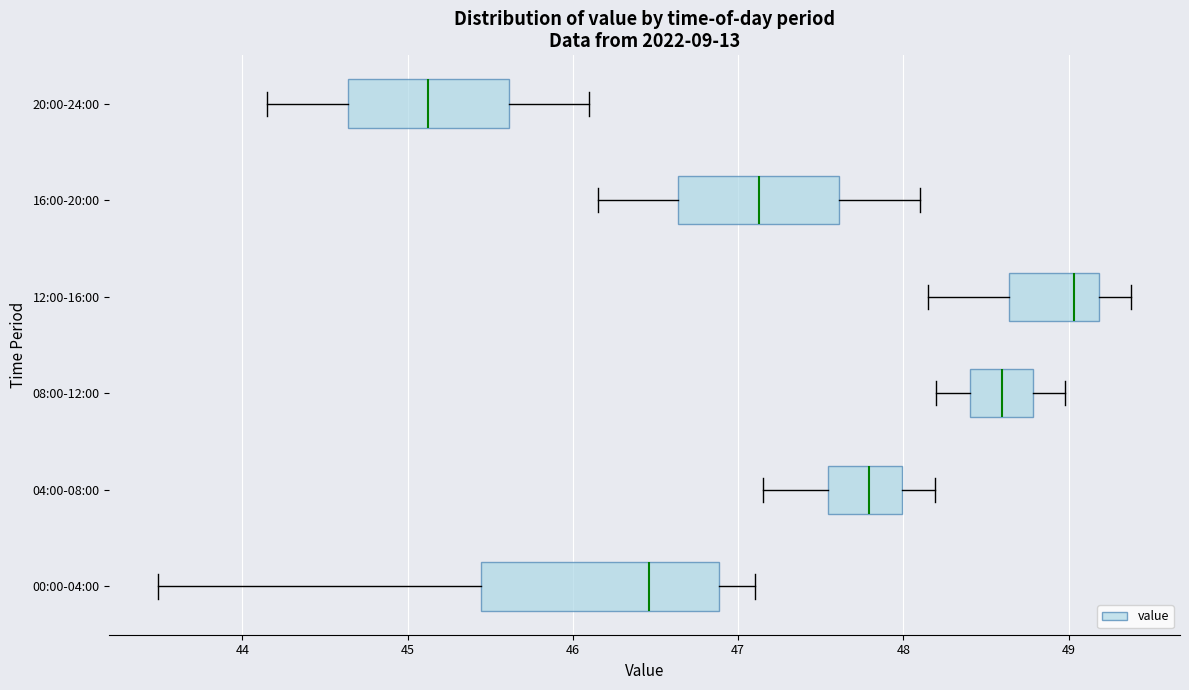

Reading bottom to top, transcribe this box plot: for each box, give where its median line is, the range the box spans, and where its two whiskers end, as read against the x-axis. The values are not printed on the chart, so give them approximately, as read against the axis.

00:00-04:00: median 46.5, box 45.4 to 46.9, whiskers 43.5 to 47.1
04:00-08:00: median 47.8, box 47.5 to 48.0, whiskers 47.2 to 48.2
08:00-12:00: median 48.6, box 48.4 to 48.8, whiskers 48.2 to 49.0
12:00-16:00: median 49.0, box 48.6 to 49.2, whiskers 48.2 to 49.4
16:00-20:00: median 47.1, box 46.6 to 47.6, whiskers 46.2 to 48.1
20:00-24:00: median 45.1, box 44.6 to 45.6, whiskers 44.2 to 46.1